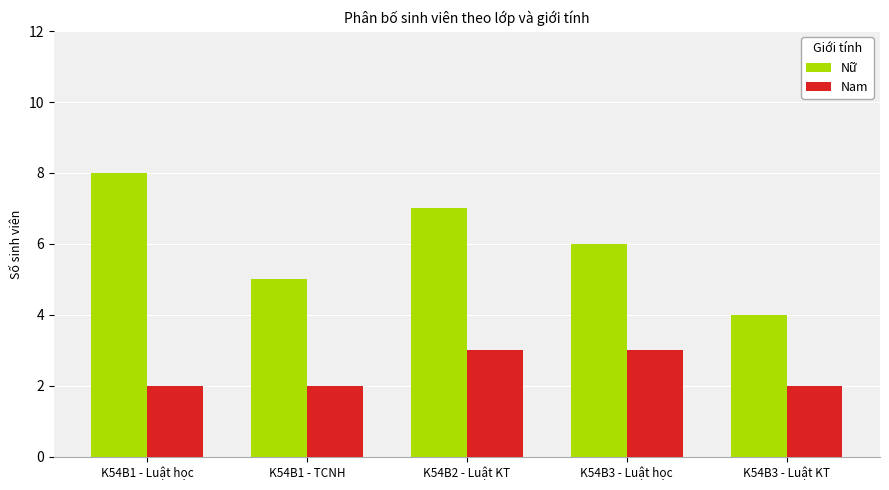

Rank the series by their maximum value, from highest to lowest.

Nữ, Nam